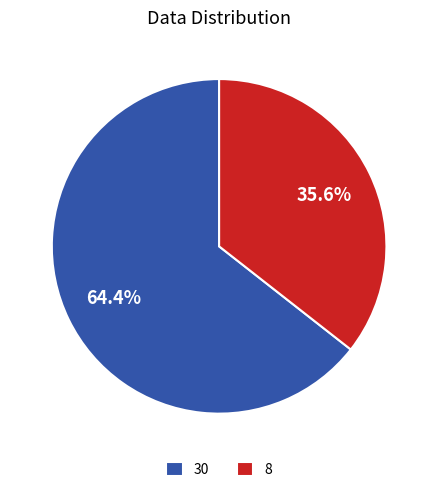

How much of the chart is everything except 8?

64.4%